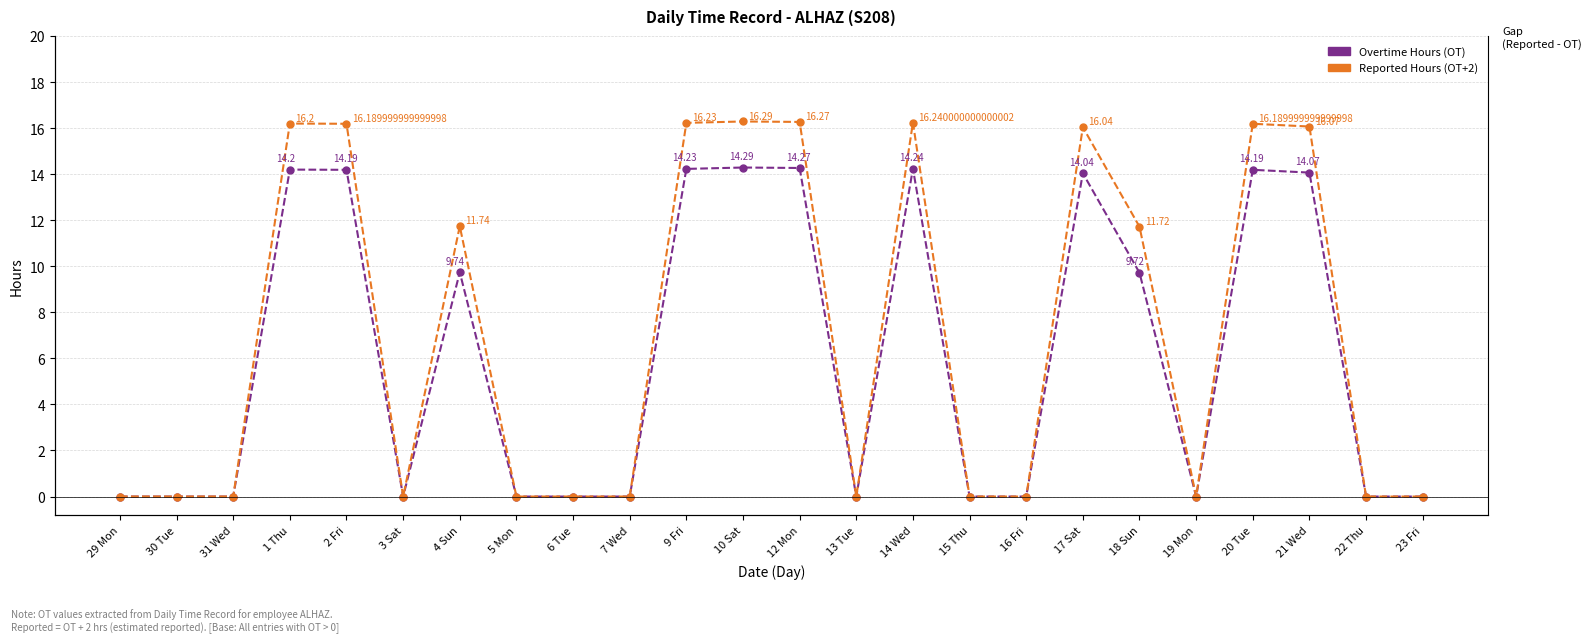

Which category has the highest value in the Overtime Hours (OT) series?

10 Sat